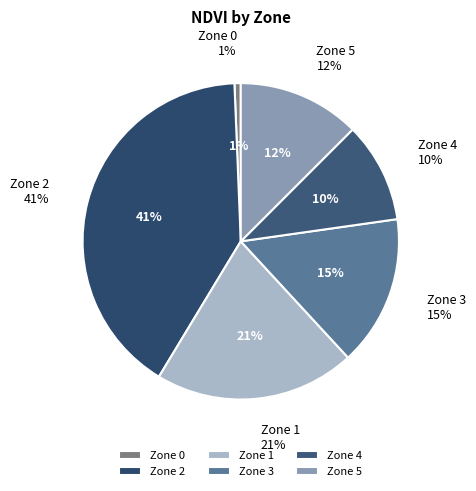

Which has a higher value, Zone 4 or Zone 5?

Zone 5